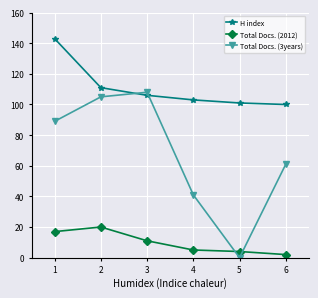

True or false: Total Docs. (2012) and H index cross at least once.

False